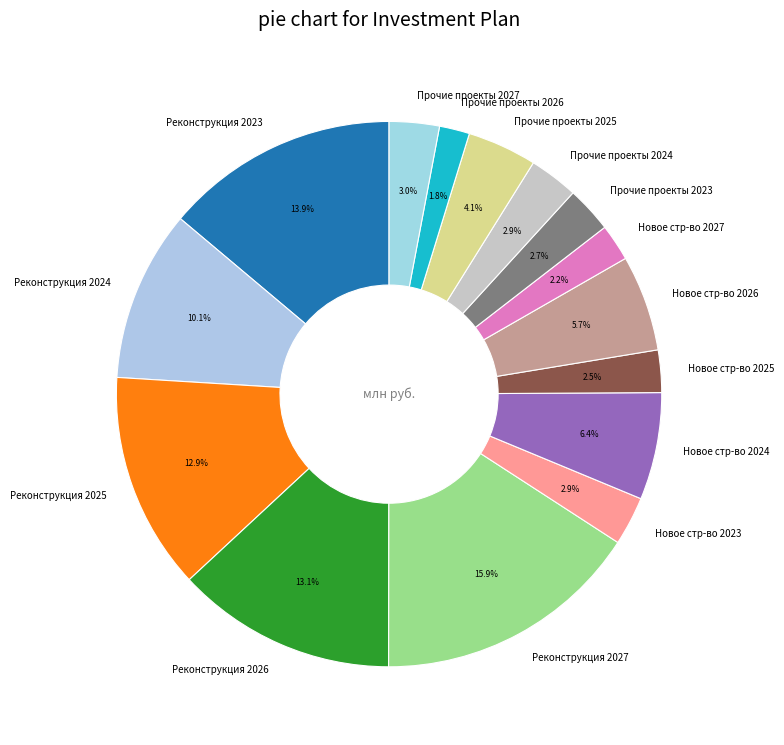

Does Прочие проекты 2026 represent more than half of the total?

No